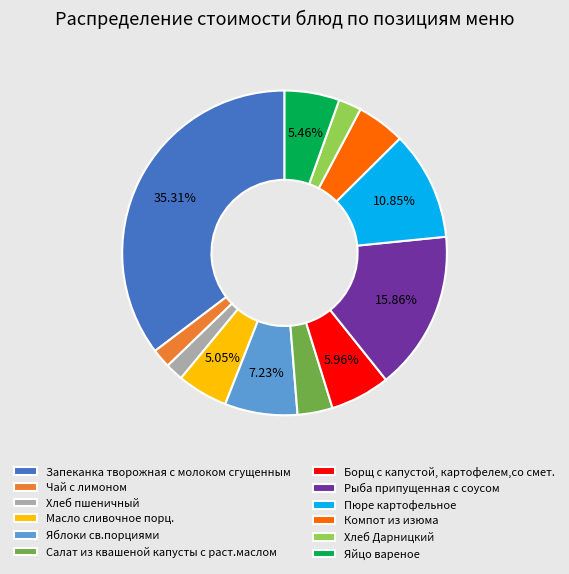

To the nearest percent, what is the difference between the largest and smallest slice percentages?

34%